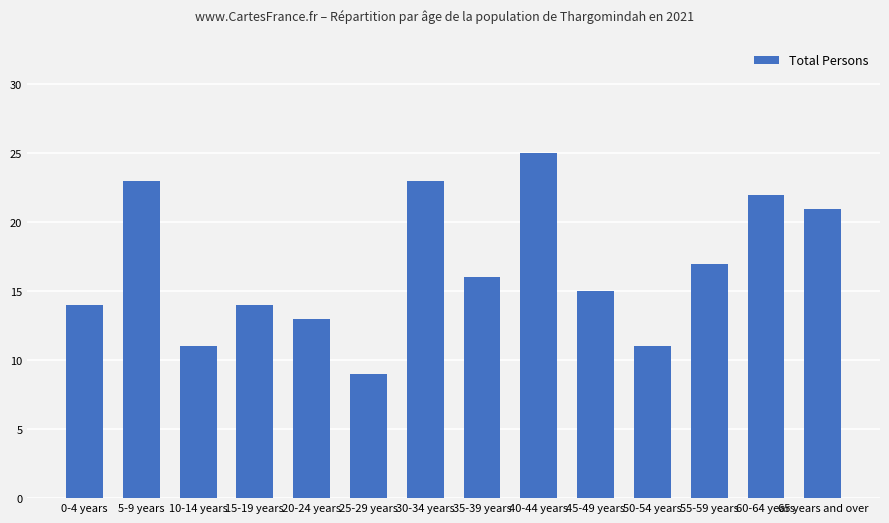

What is the change in value from 15-19 years to 45-49 years?

+1